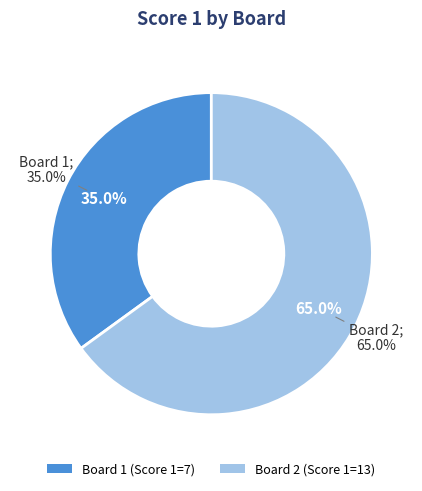

Between Board 2 and Board 1, which is larger?

Board 2